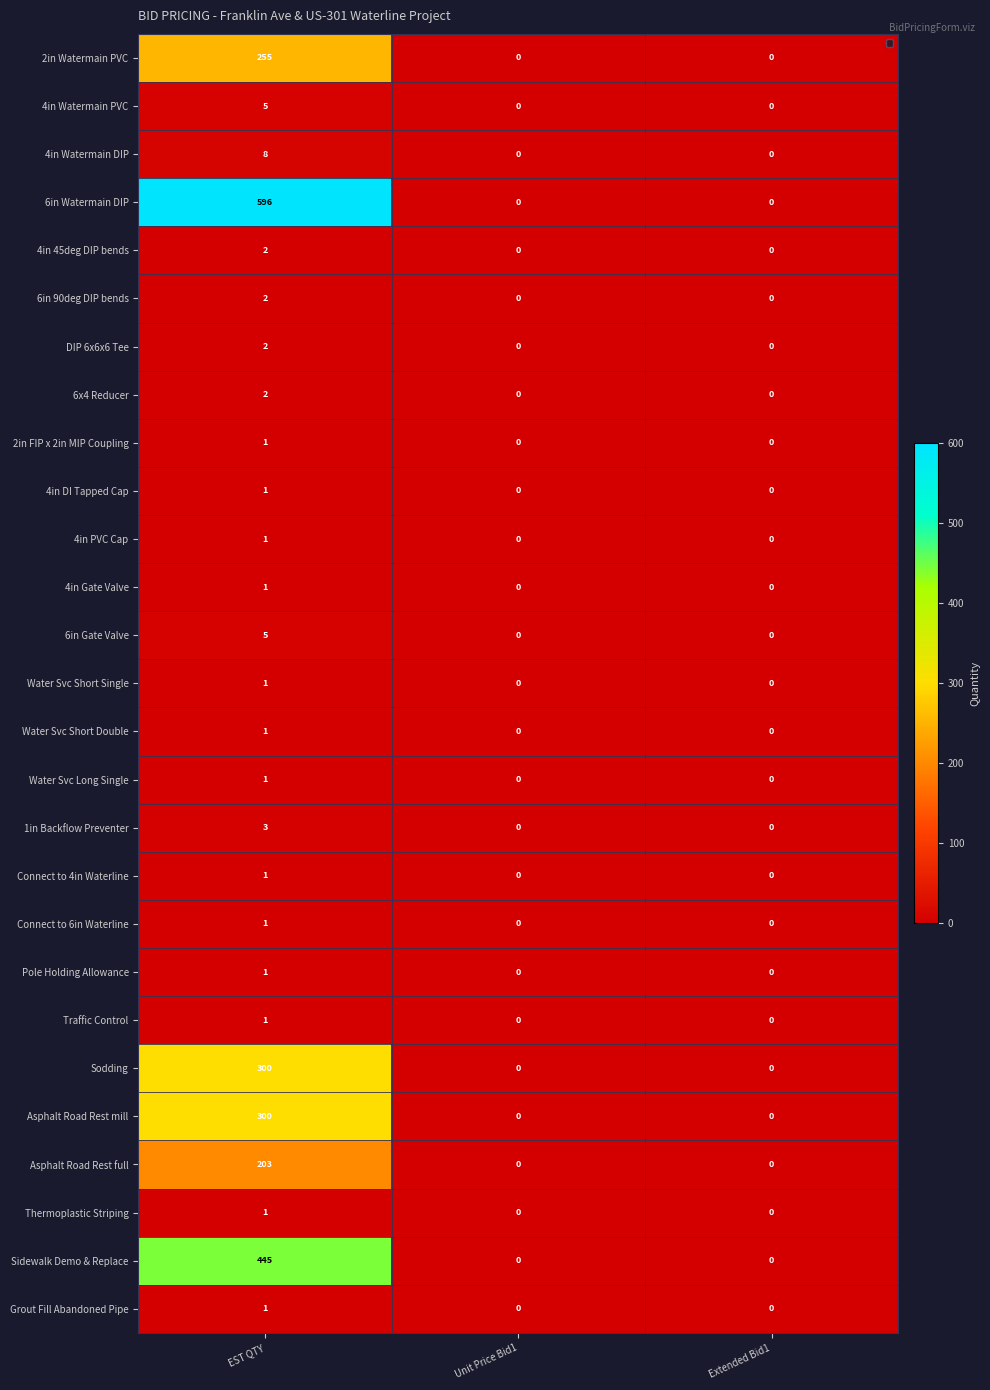

Which series has the widest spread of values?

6in Watermain DIP